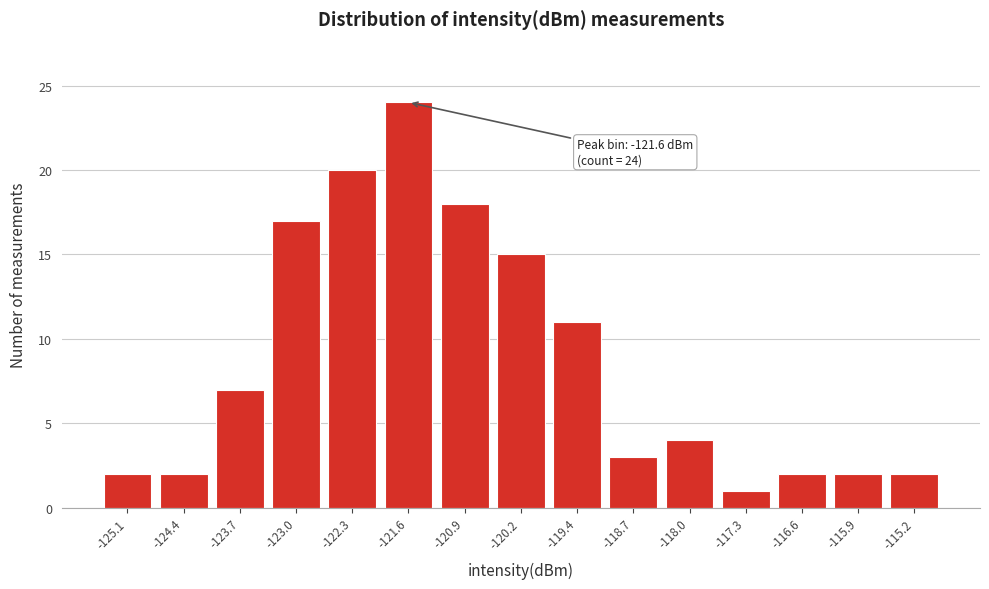

Over which range of the x-axis is the bar tallest?

-121.9 to -121.2